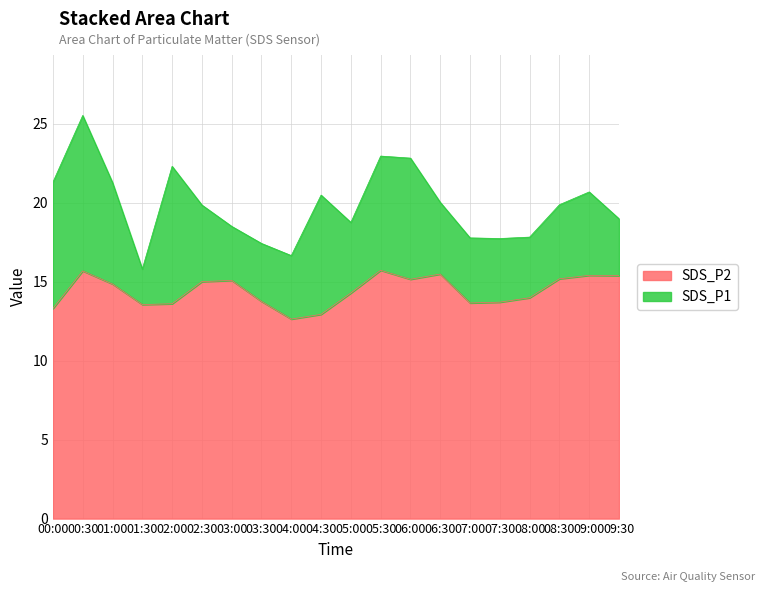

What is the difference between the maximum and minimum values in the SDS_P2 series?

3.1